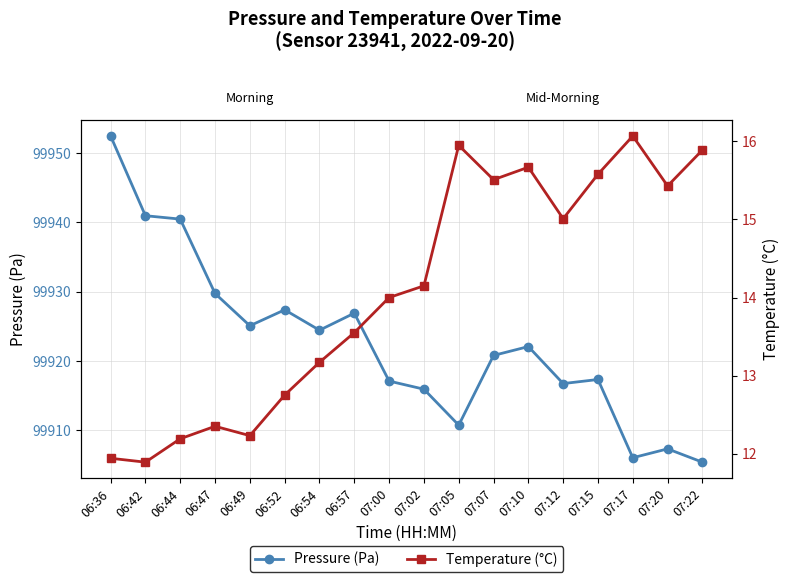

At which category is the sum across all series the highest?

06:36